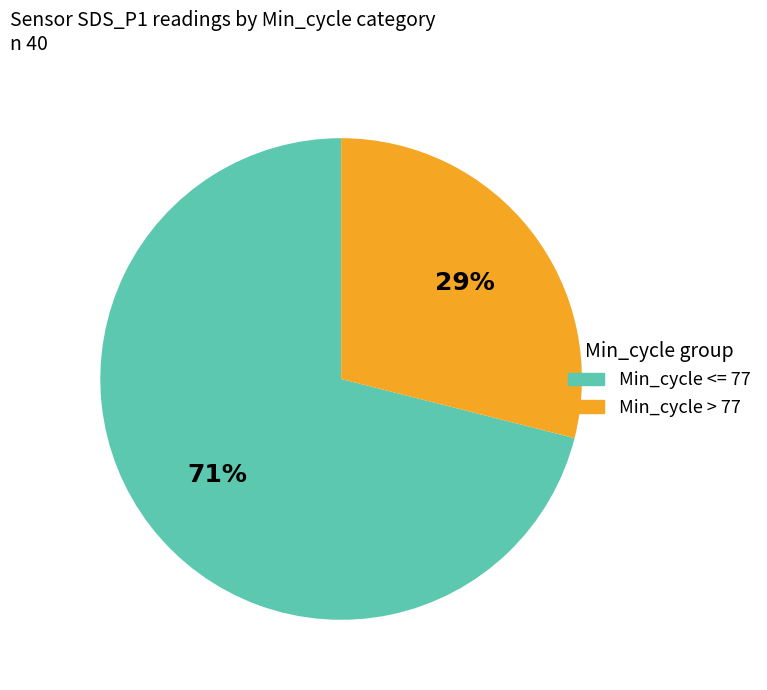

What is the largest slice in the pie chart?

Min_cycle <= 77